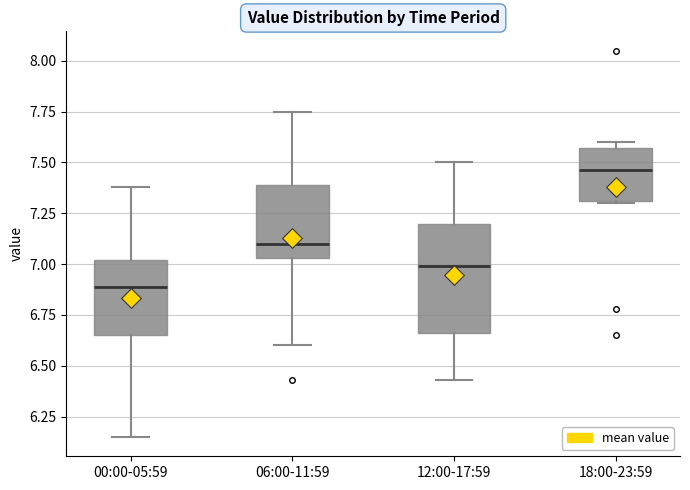

Reading left to right, read every box against the y-axis: the position of its median line, the range the box covers, and the ends of its whiskers. The values are not printed on the chart, so give them approximately, as read against the axis.

00:00-05:59: median 6.90, box 6.65 to 7.00, whiskers 6.15 to 7.40
06:00-11:59: median 7.10, box 7.05 to 7.40, whiskers 6.60 to 7.75
12:00-17:59: median 7.00, box 6.65 to 7.20, whiskers 6.45 to 7.50
18:00-23:59: median 7.45, box 7.30 to 7.55, whiskers 7.30 to 7.60